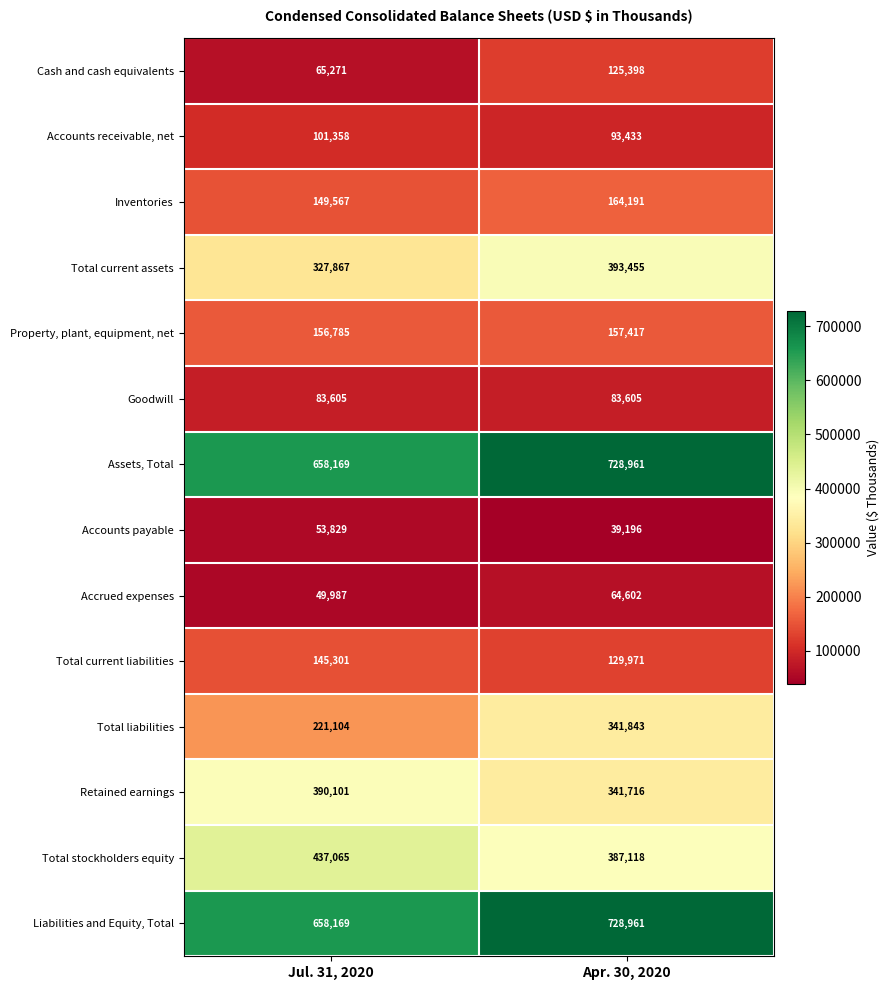

Which label corresponds to the largest value in the chart?

Apr. 30, 2020